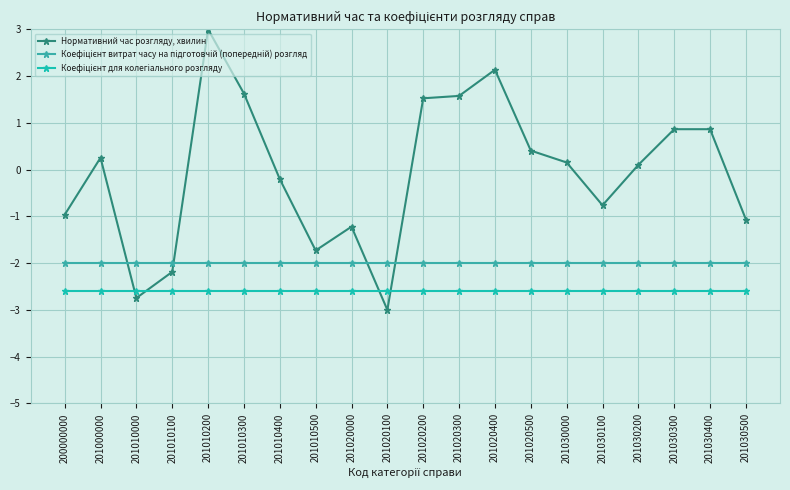

At which category is the sum across all series the highest?

201010200